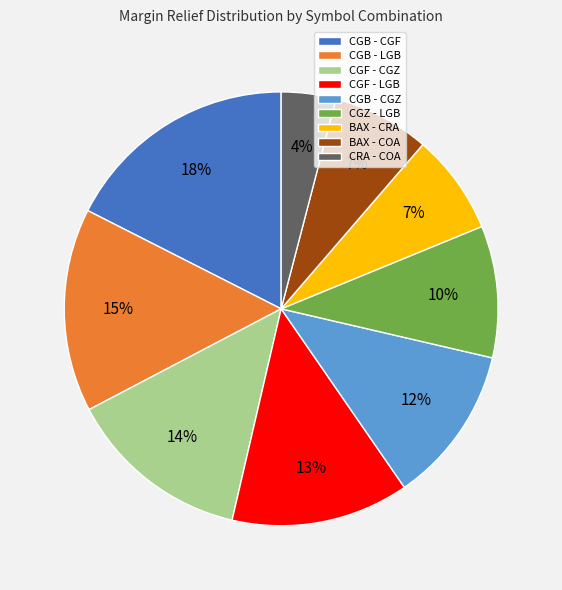

To the nearest percent, what portion does CGZ - LGB represent?

10%